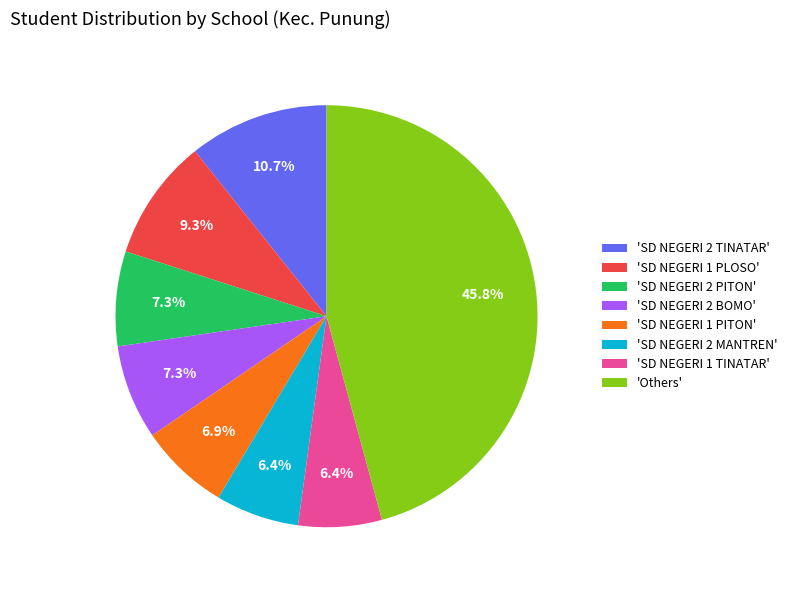

Does any single category account for the majority?

No